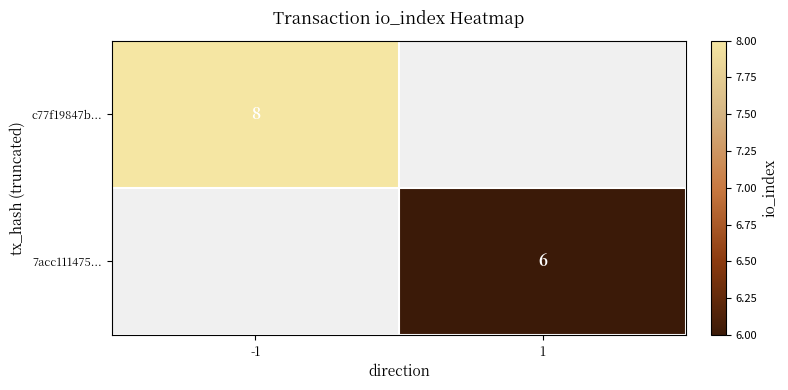

Which category has the lowest value across all series?

1